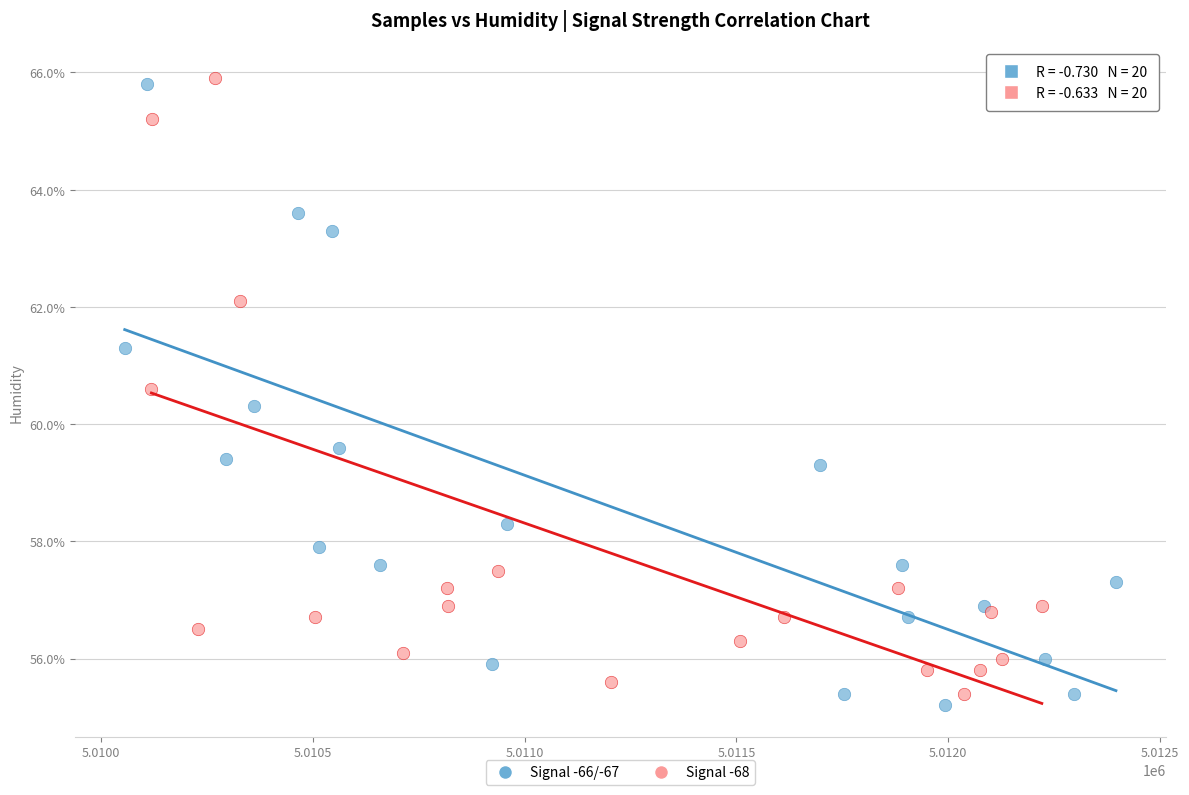

Which series contains the highest Y value?

Signal -68